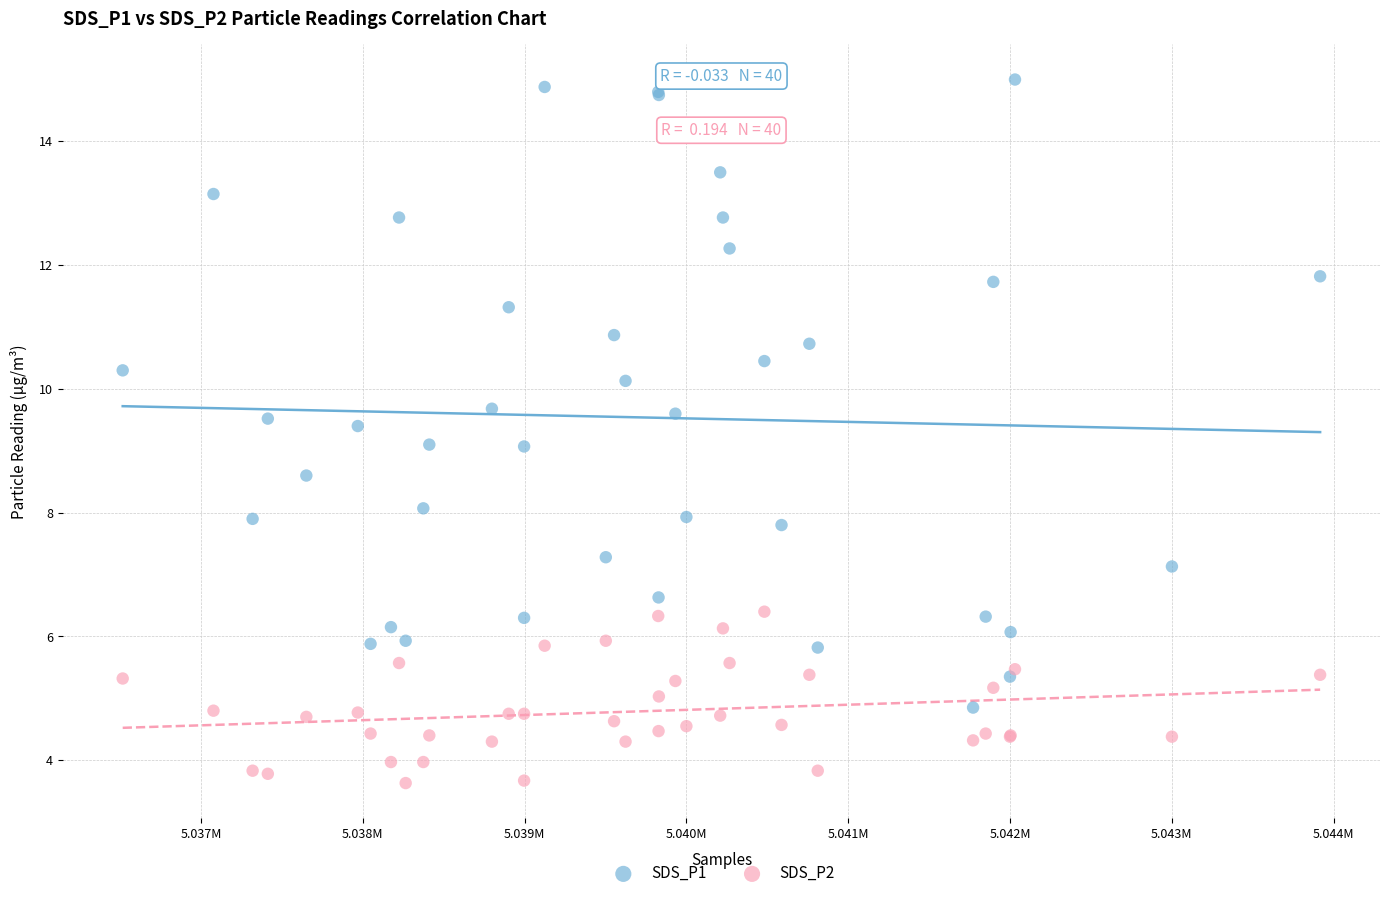

Which series contains the highest Y value?

SDS_P1